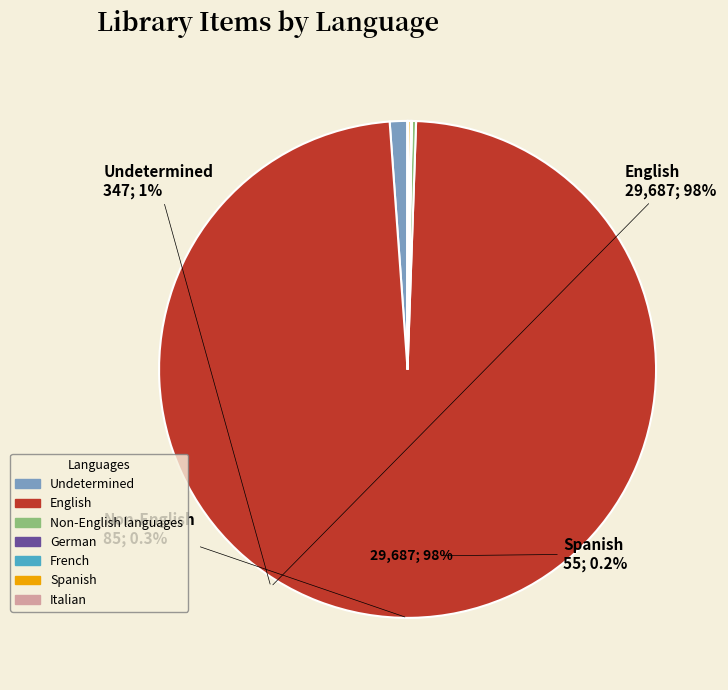

The Non-English languages slice represents 0% of the pie. True or false?

True